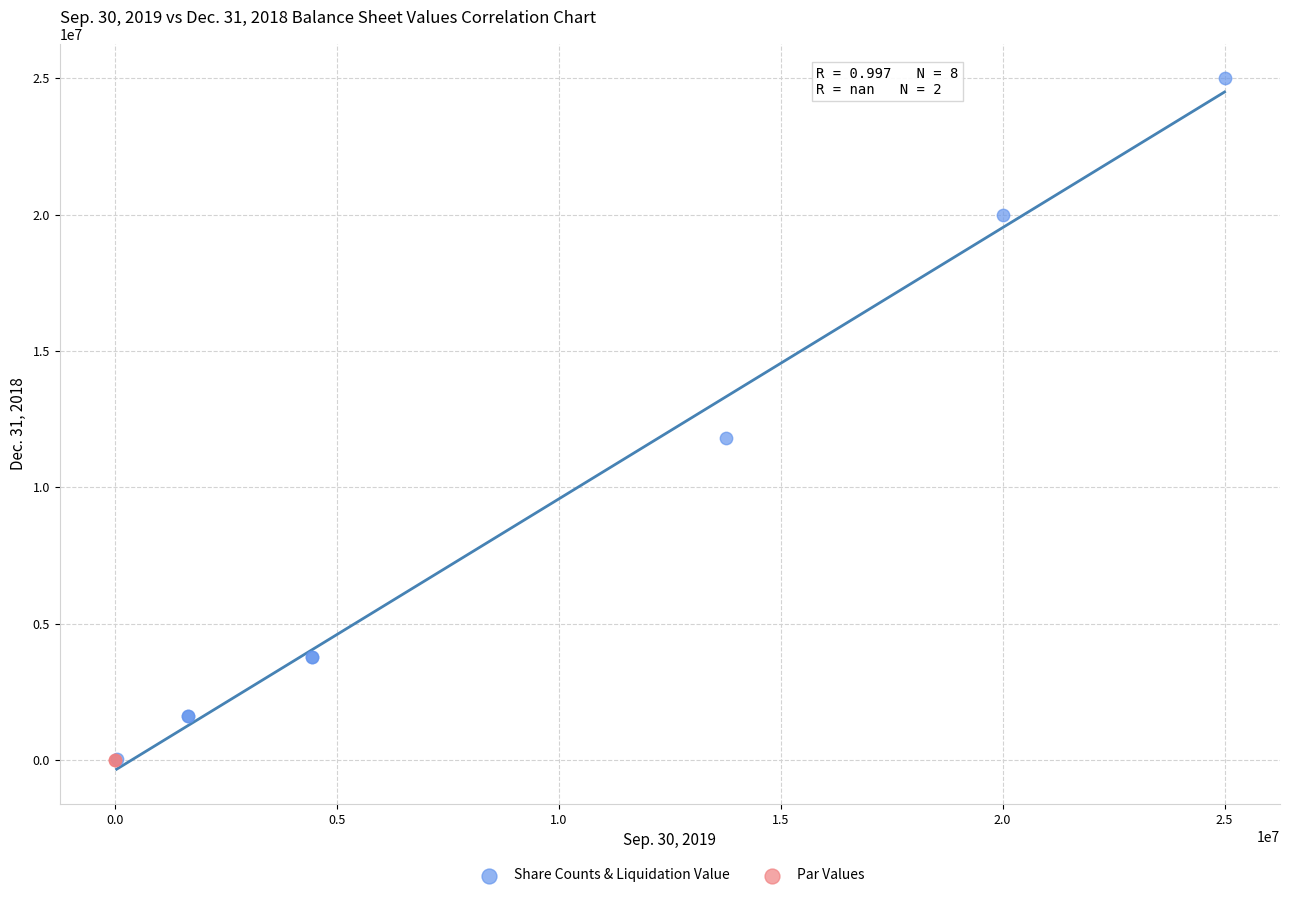

What are all the series names shown in the legend?

Share Counts & Liquidation Value, Par Values